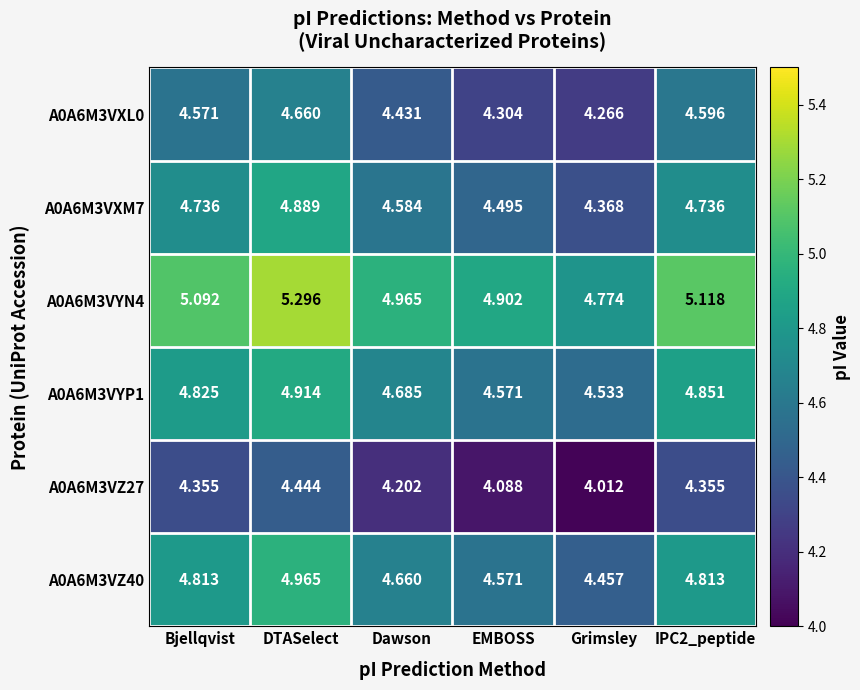

Which series changed the most between Dawson and Grimsley?

A0A6M3VXM7